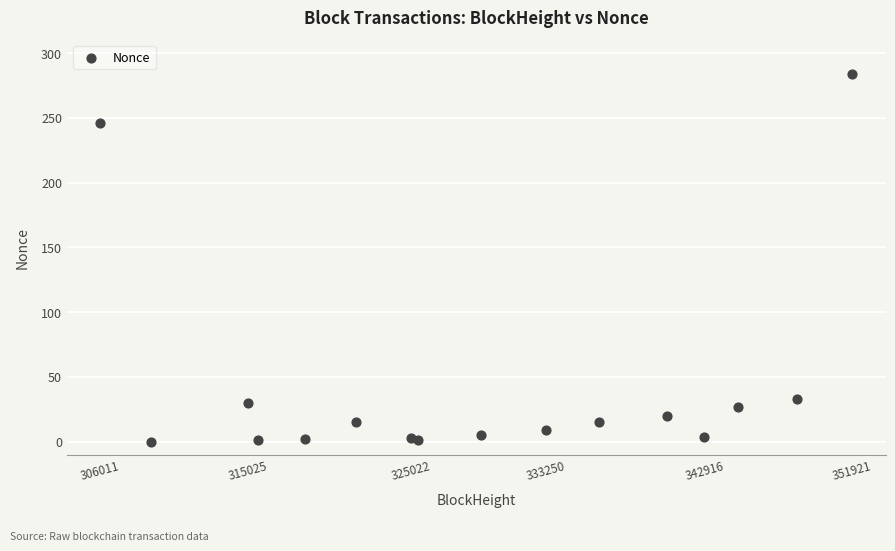

What Y value in the scatter plot is closest to 142?

246